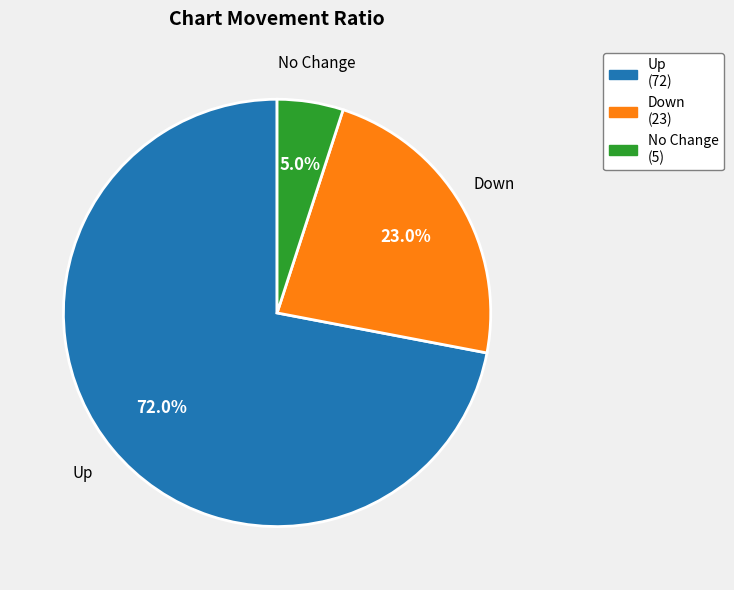

What is the ratio of the value at Up (72) to the value at No Change (5)?

14.4